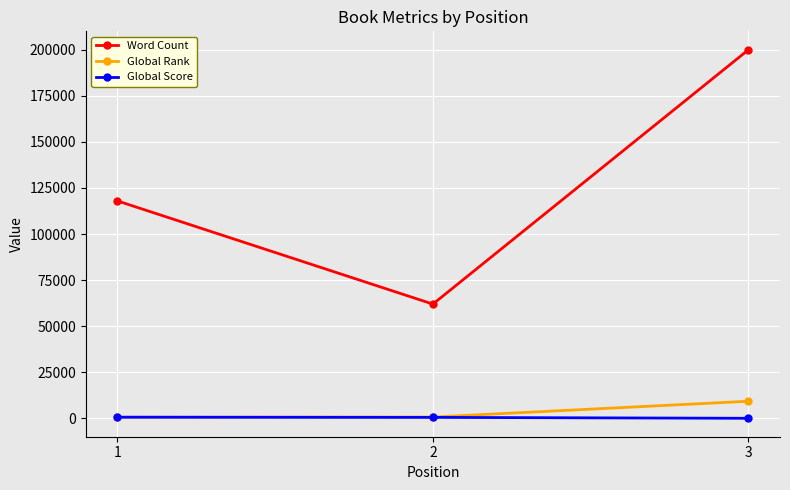

Does the chart have visible grid lines?

Yes